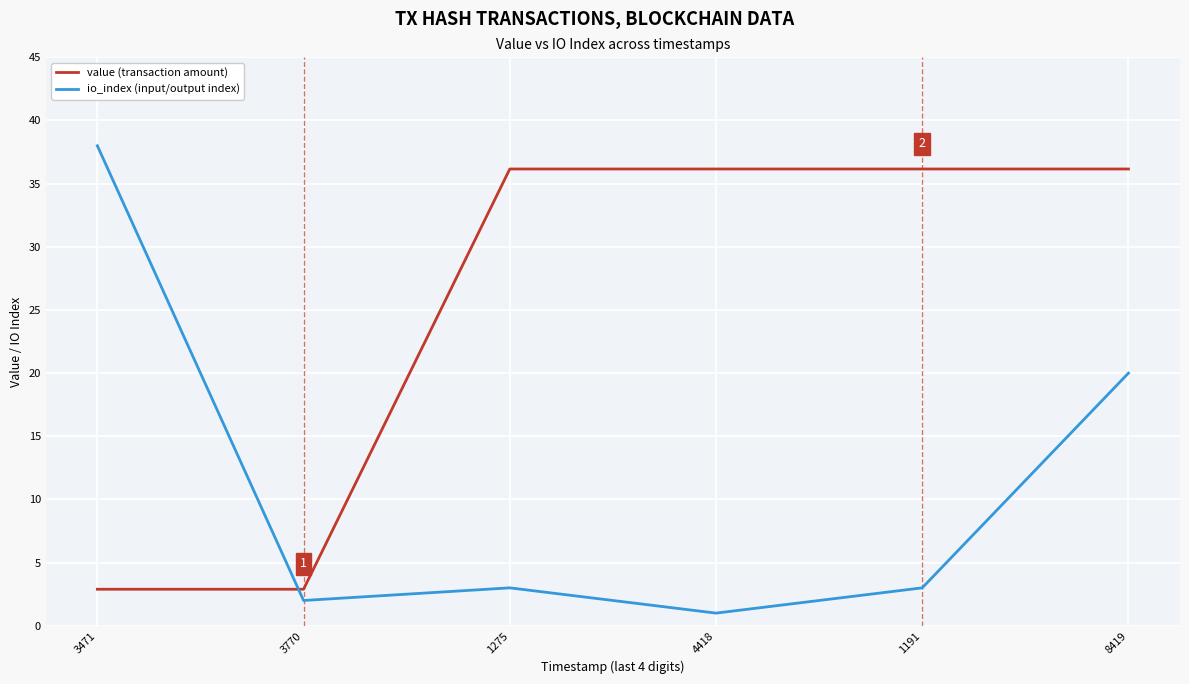

Which label corresponds to the smallest value in the chart?

4418